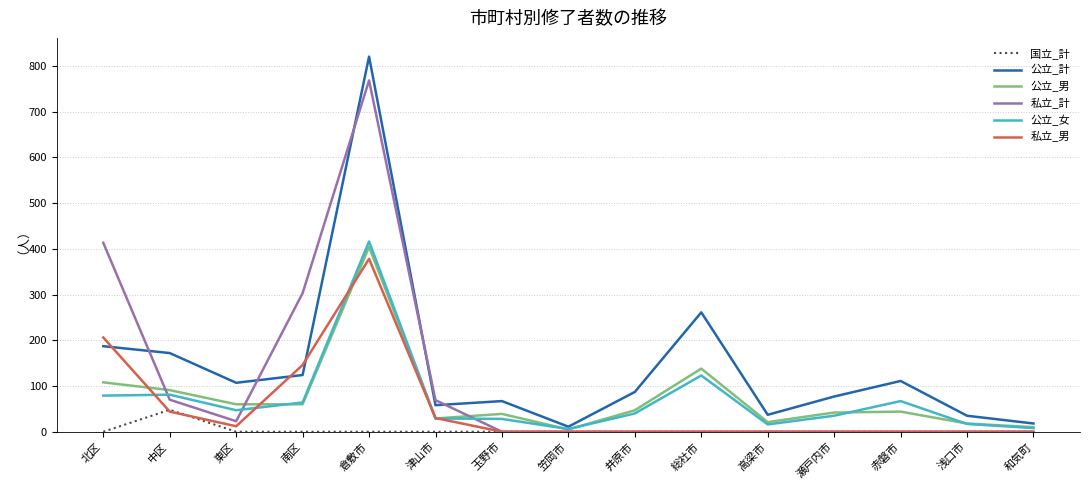

Is it true that 私立_計 equals 0 at 赤磐市?

True